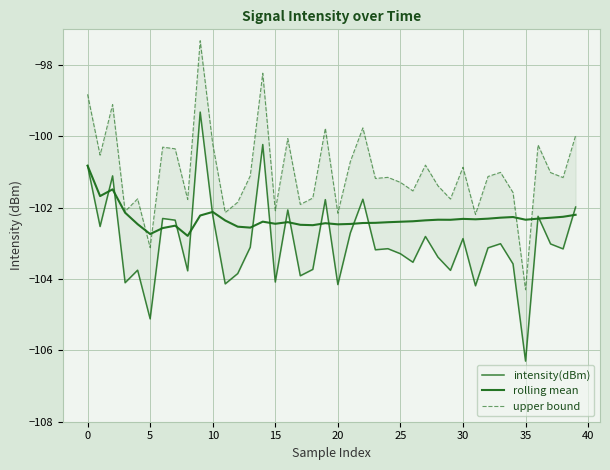

In upper bound, how many points are lower than both neighbors (excluding endpoints)?

14